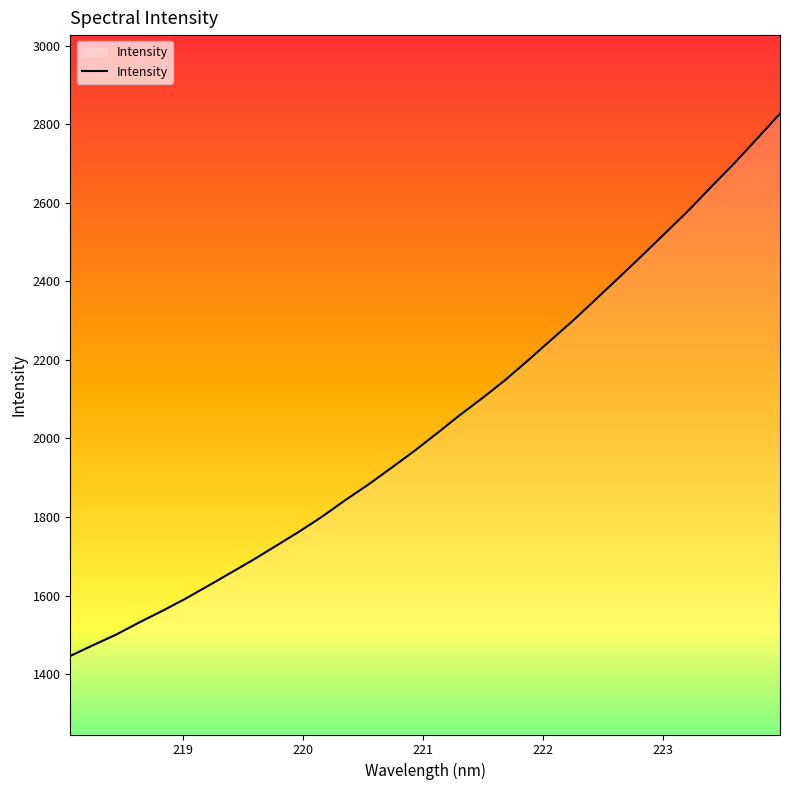

What is the difference between the maximum and minimum values?

1380.9